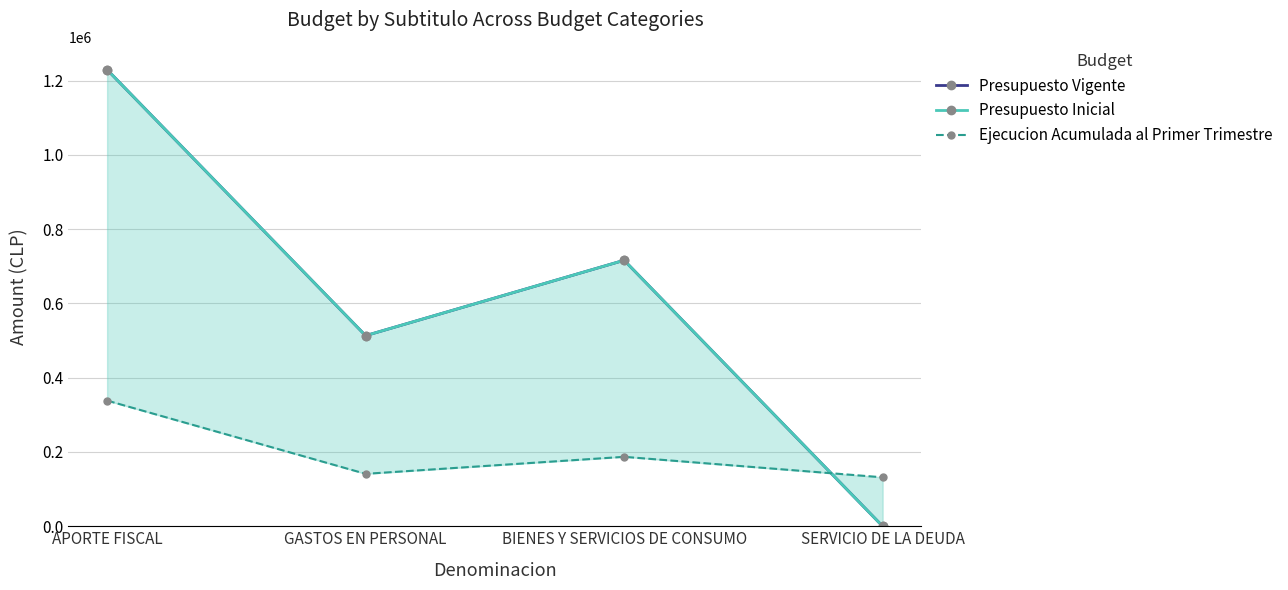

Does the chart have visible grid lines?

Yes